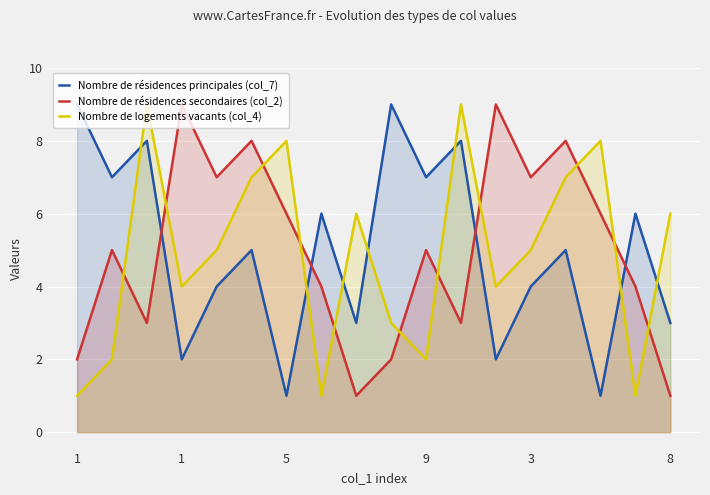

Between which two adjacent categories do Nombre de résidences secondaires (col_2) and Nombre de logements vacants (col_4) first intersect?

1 and 5